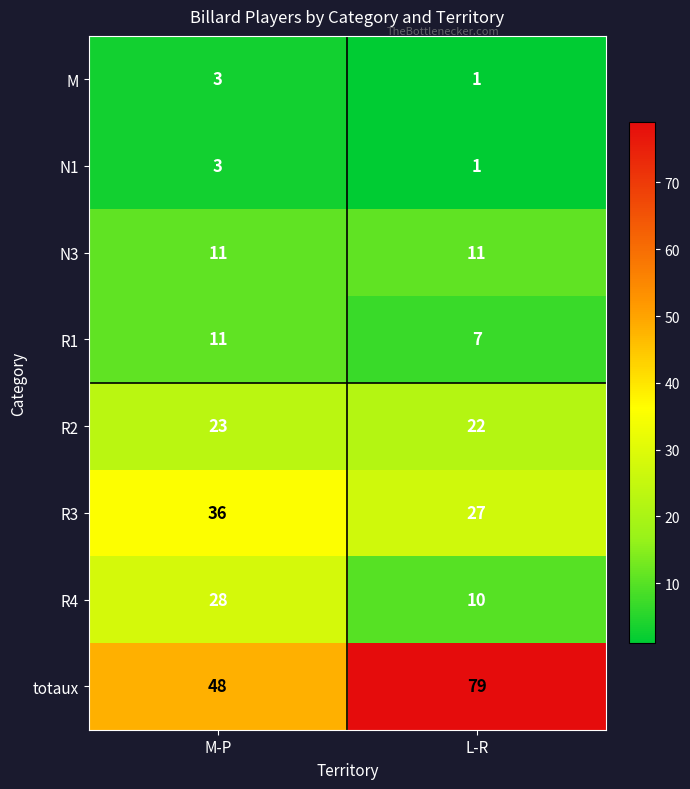

Reading right to left, extract all data points from this chart.

M: 1	3
N1: 1	3
N3: 11	11
R1: 7	11
R2: 22	23
R3: 27	36
R4: 10	28
totaux: 79	48